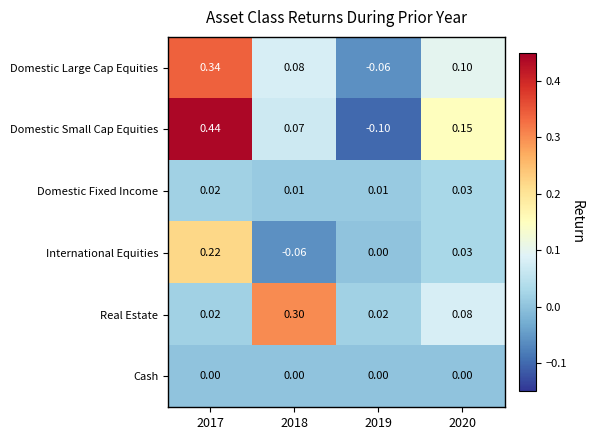

Between 2018 and 2019, which series saw the biggest shift?

Real Estate